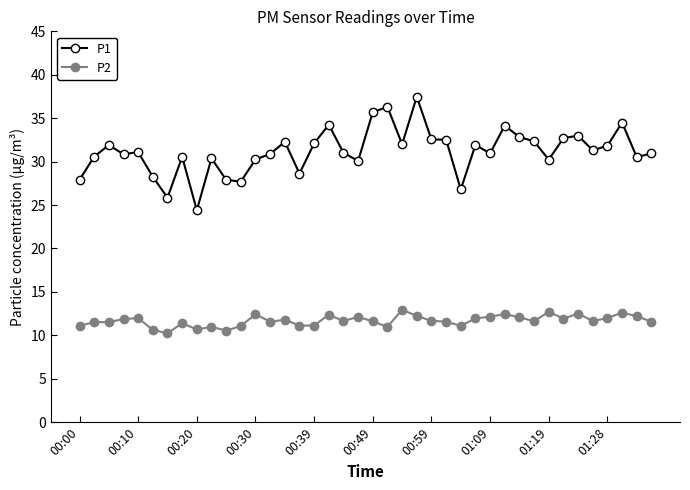

What is the sum of all P1 values?

1247.4